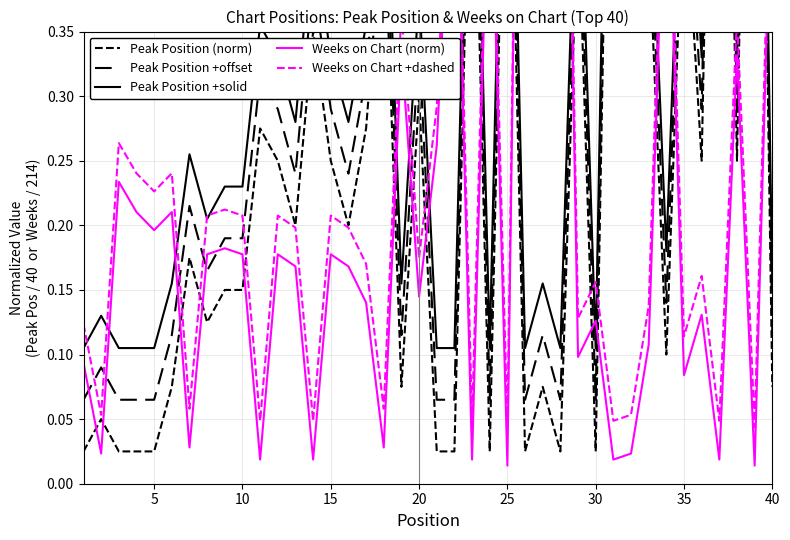

What is the sum of all Peak Position (norm) values?

10.3